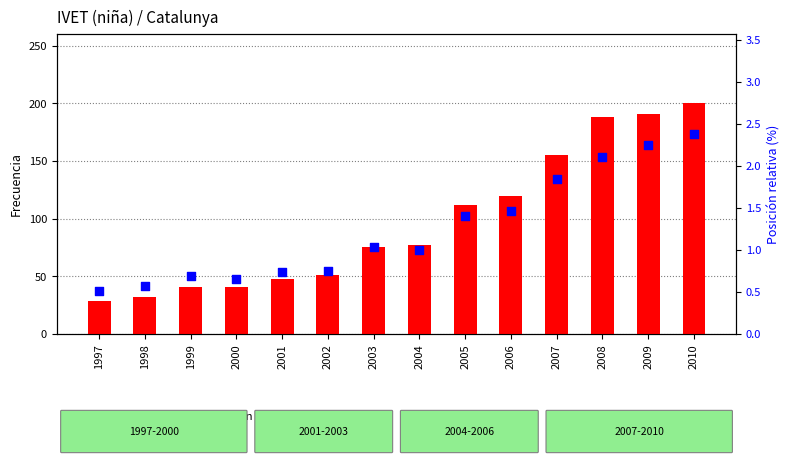

What are all the series names shown in the legend?

Frecuencia, Posición relativa (%)